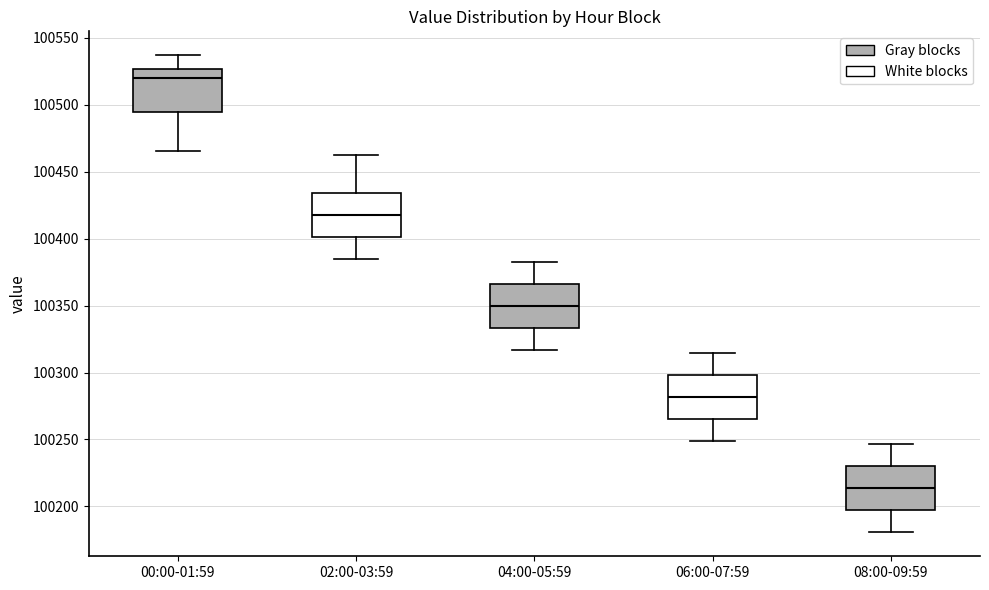

Reading left to right, transcribe this box plot: for each box, give where its median line is, the range the box spans, and where its two whiskers end, as read against the y-axis. The values are not printed on the chart, so give them approximately, as read against the axis.

00:00-01:59: median 100520, box 100495 to 100525, whiskers 100465 to 100535
02:00-03:59: median 100420, box 100400 to 100435, whiskers 100385 to 100465
04:00-05:59: median 100350, box 100335 to 100365, whiskers 100315 to 100385
06:00-07:59: median 100280, box 100265 to 100300, whiskers 100250 to 100315
08:00-09:59: median 100215, box 100195 to 100230, whiskers 100180 to 100245